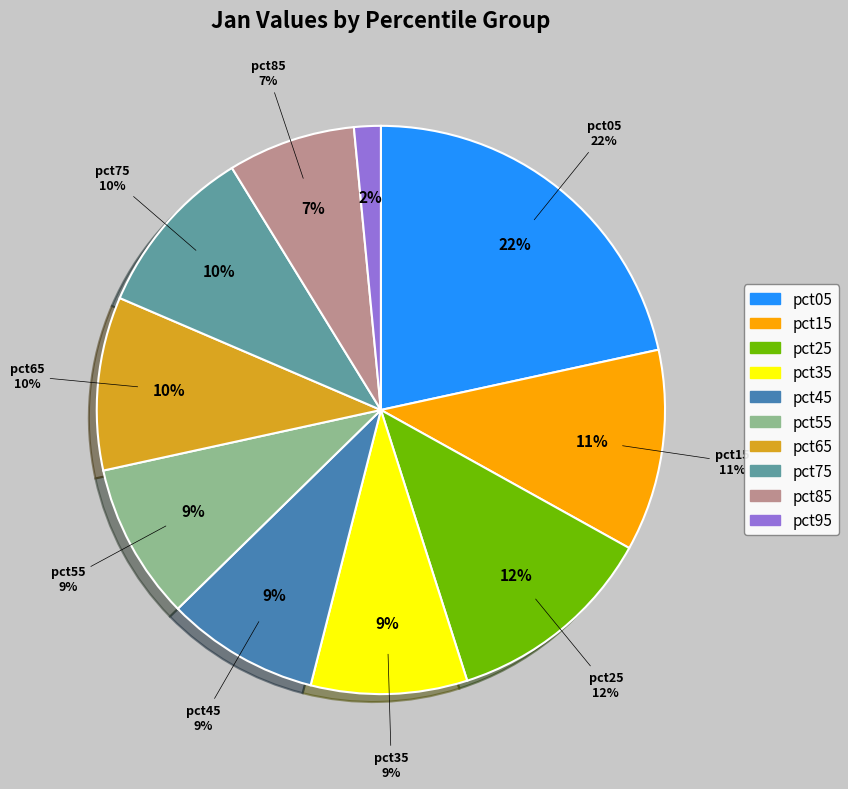

Approximately how many times larger is the value at pct85 compared to pct05?

0.3